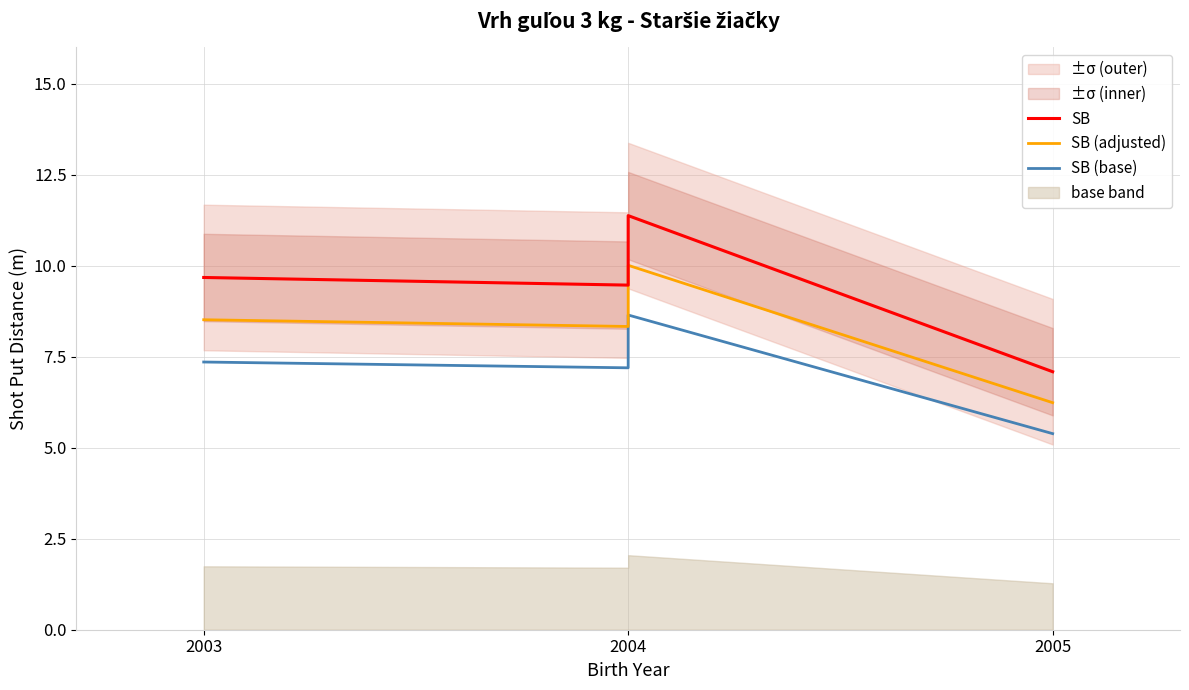

Rank the series at 2005 from highest to lowest value.

SB, SB (adjusted), SB (base)